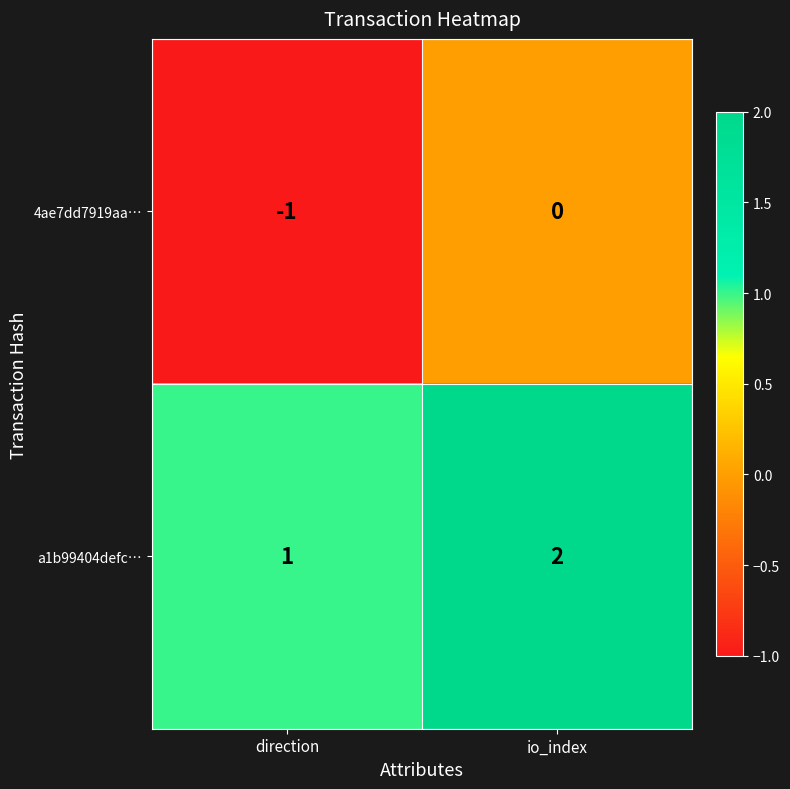

True or false: a1b99404defc… has a value of 2 at io_index.

True